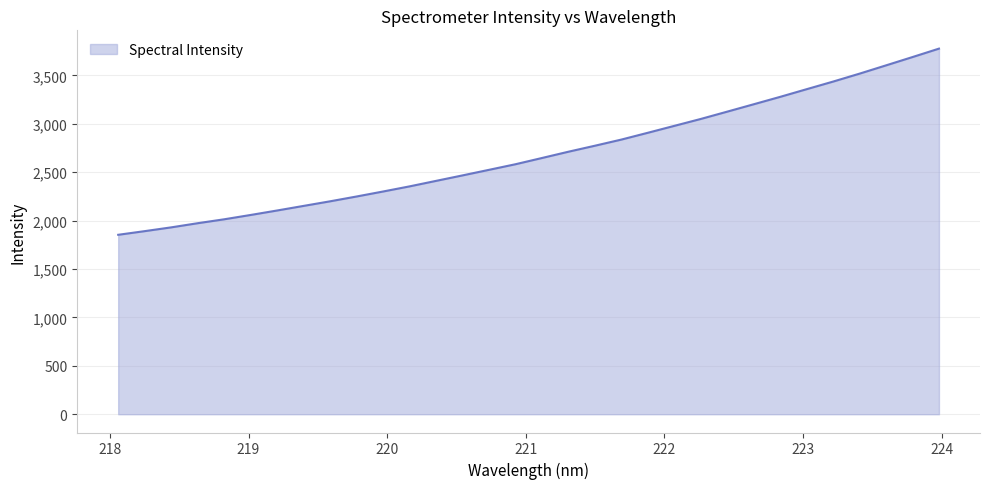

True or false: there are more than 0 points higher than both neighbors.

False